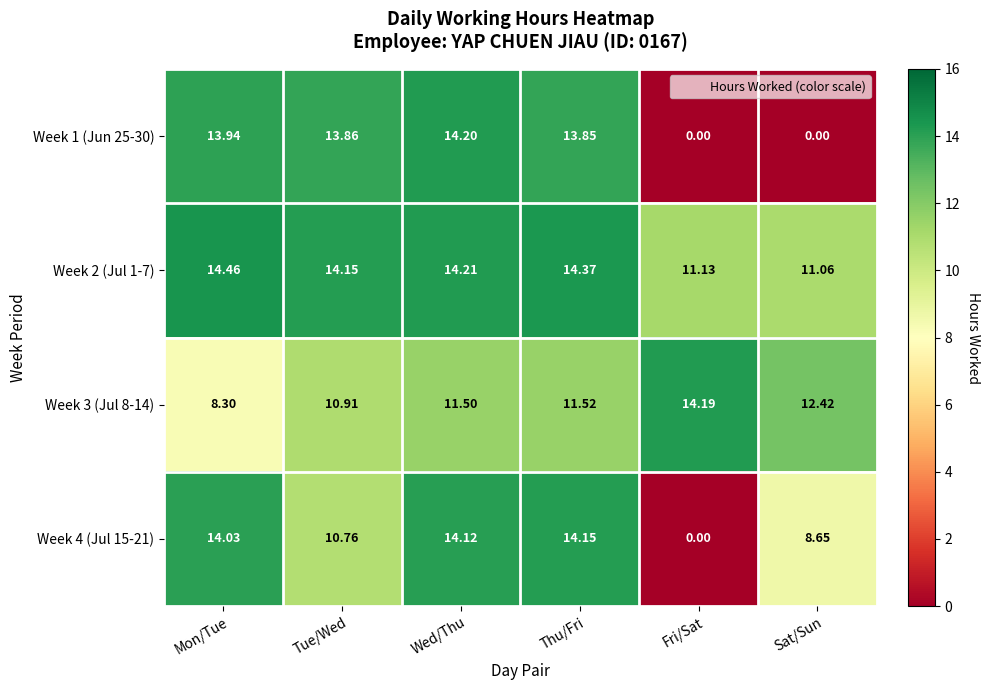

Where is Week 1 (Jun 25-30) nearest to the value 7?

Thu/Fri